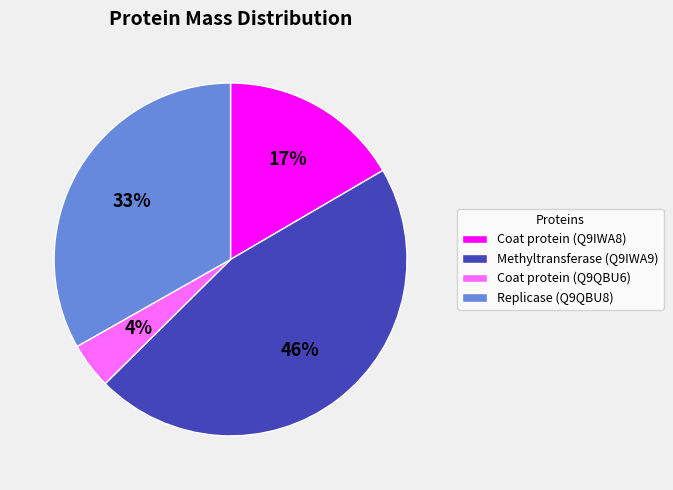

How many segments does this pie chart have?

4